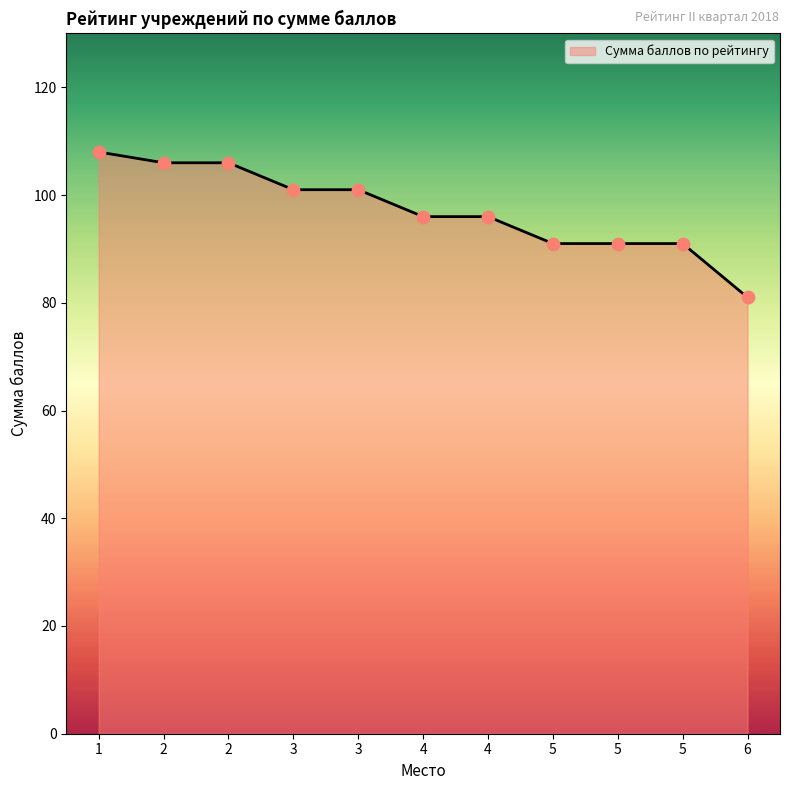

How many lines are shown in the chart?

1